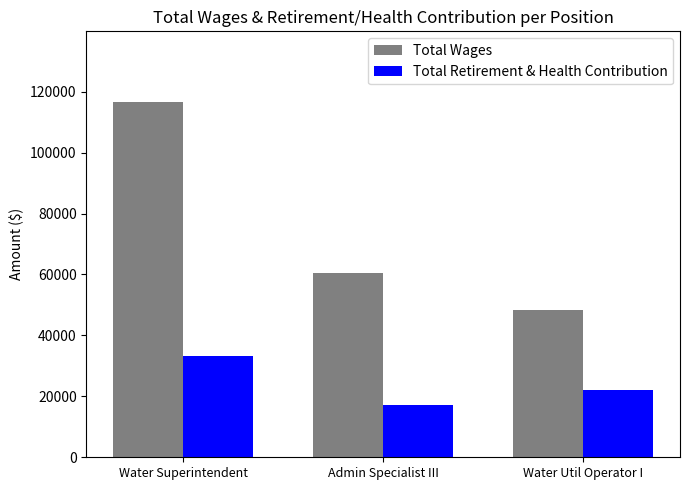

Reading right to left, transcribe all the data shown in this chart.

Total Wages: 48382	60622	116514
Total Retirement & Health Contribution: 22208	17139	33127